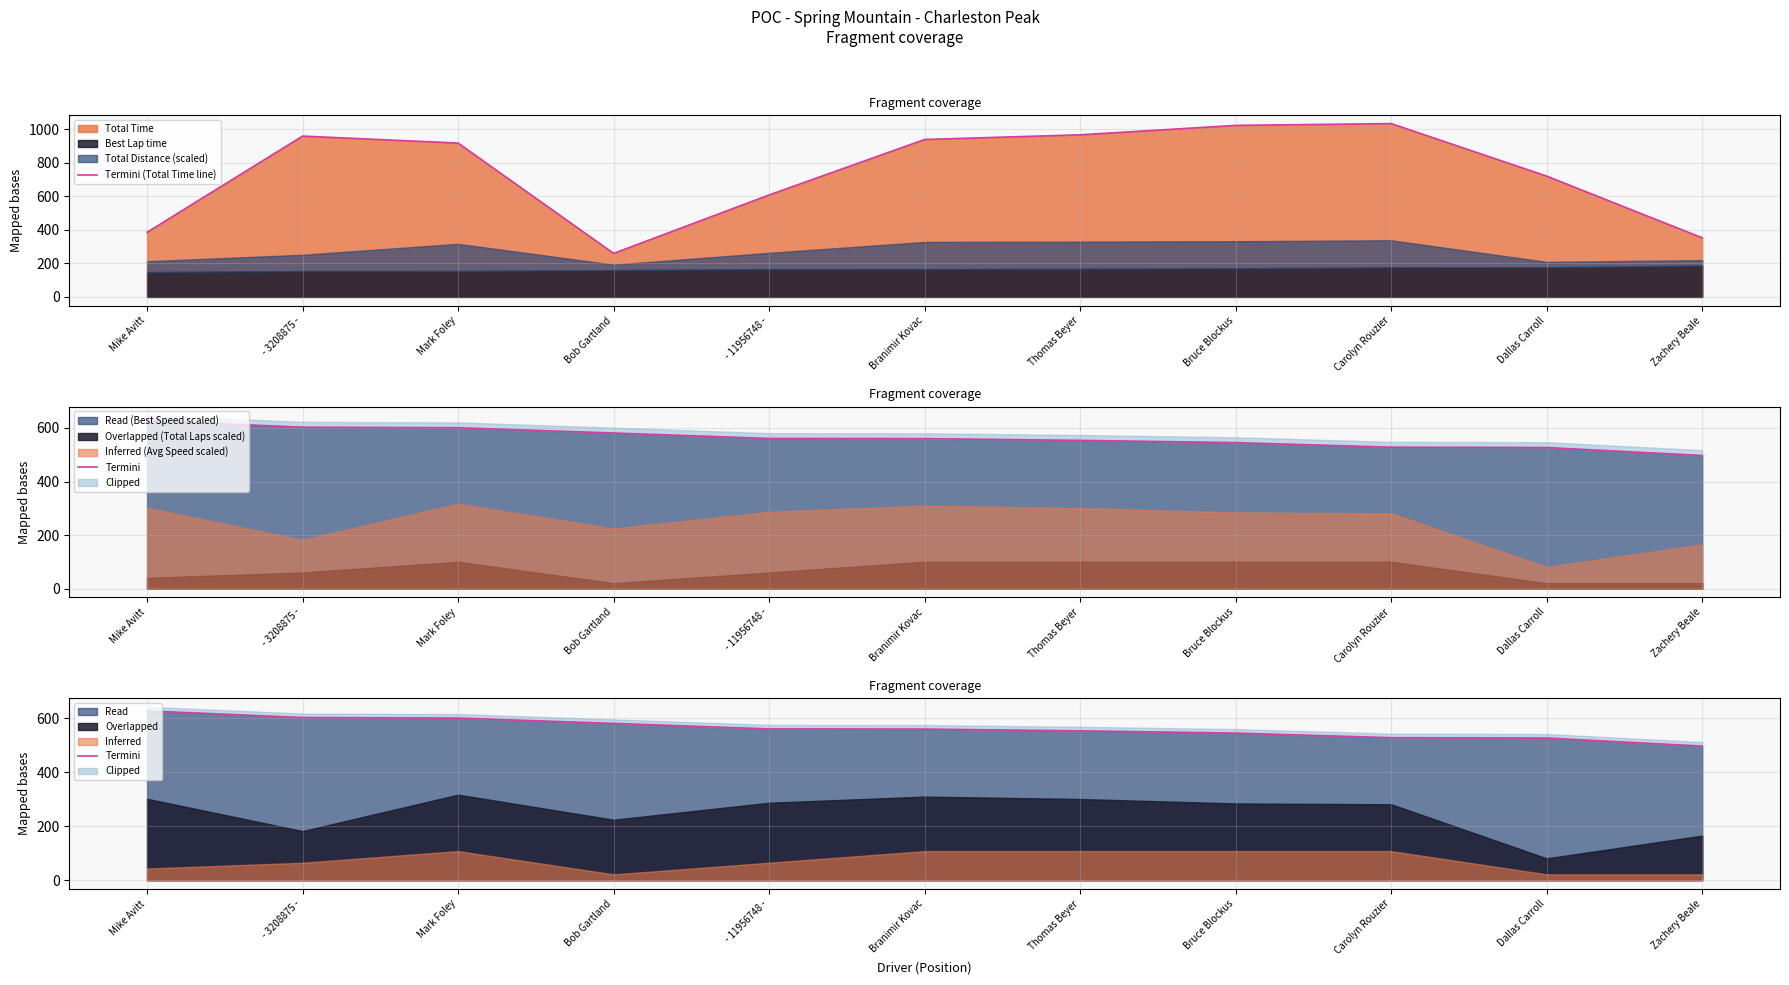

After their last crossing, which series has the higher values: Termini (Total Time line) or Termini?

Termini